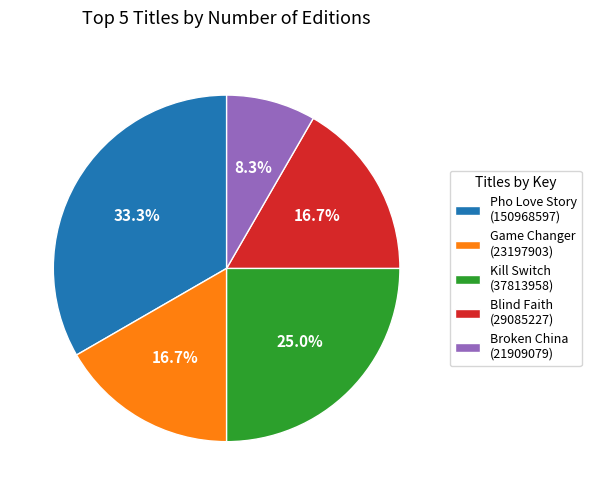

Is there a majority slice in this chart?

No